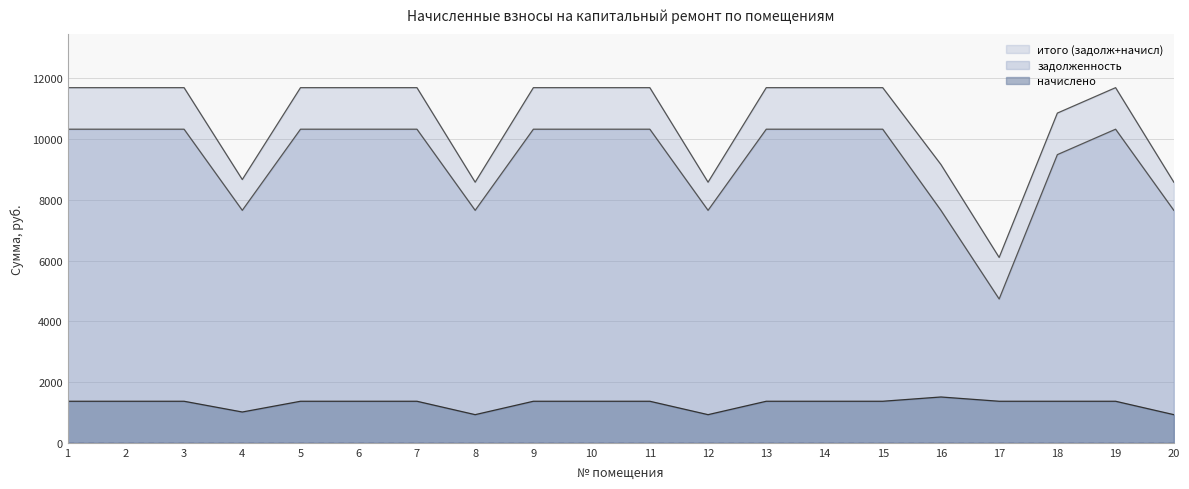

True or false: начислено has a value of 1367.6 at 6.

True